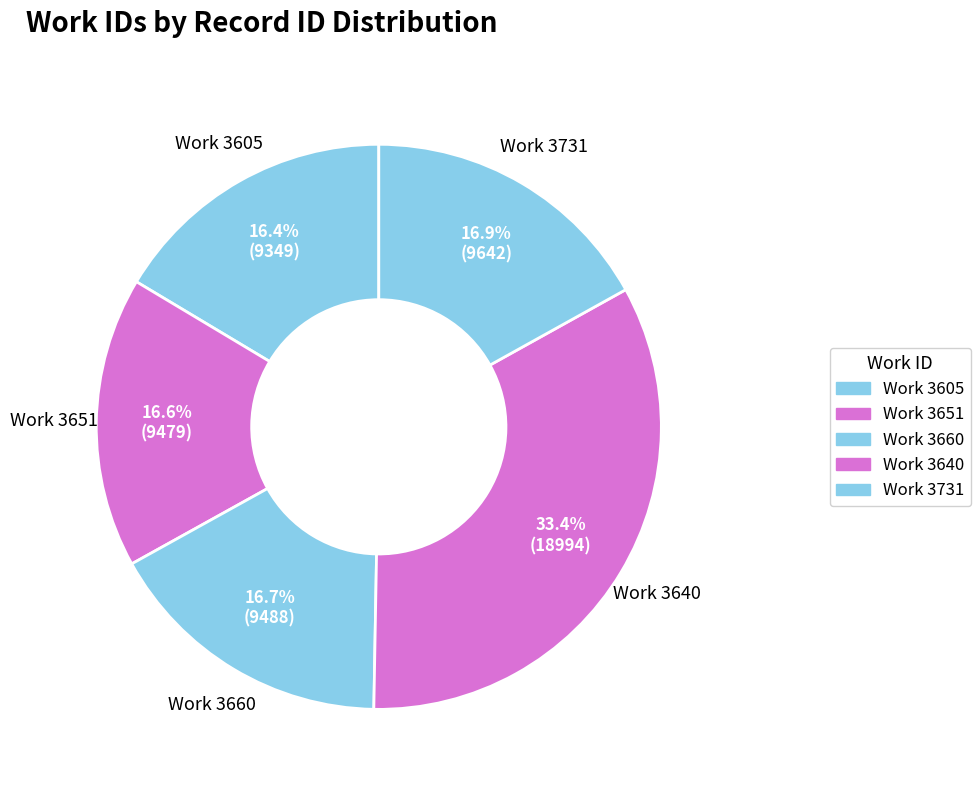

Which slice is the smallest?

3605